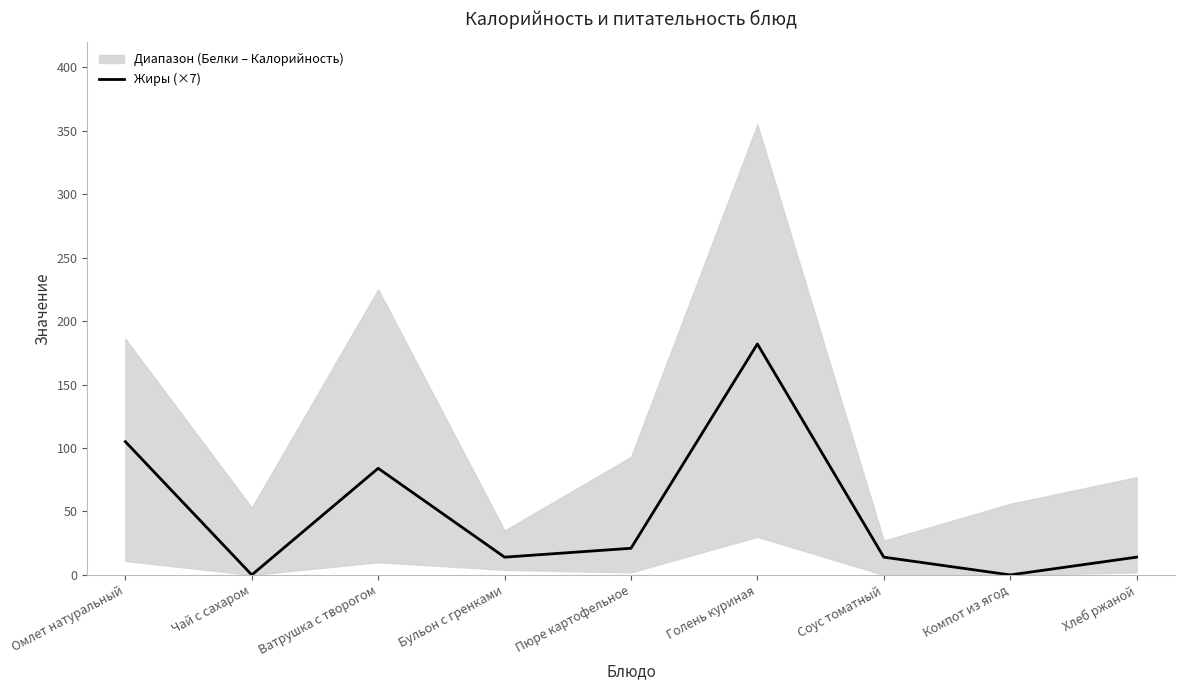

At which category does the data reach its first local peak?

Ватрушка с творогом